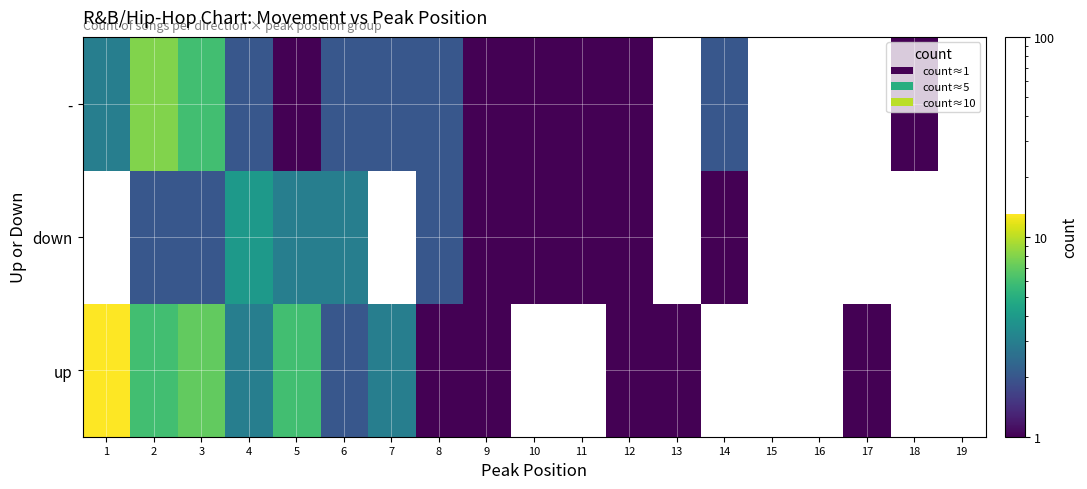

Which category has the lowest value across all series?

8